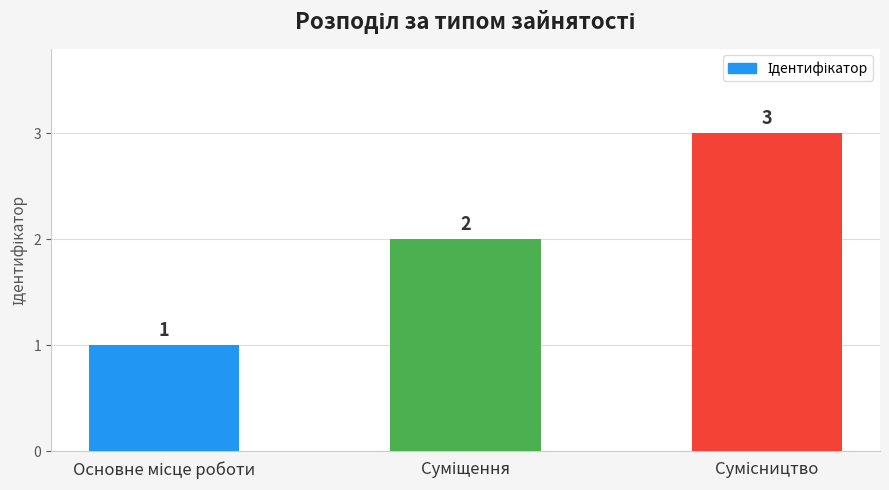

How many bars are there in total?

3